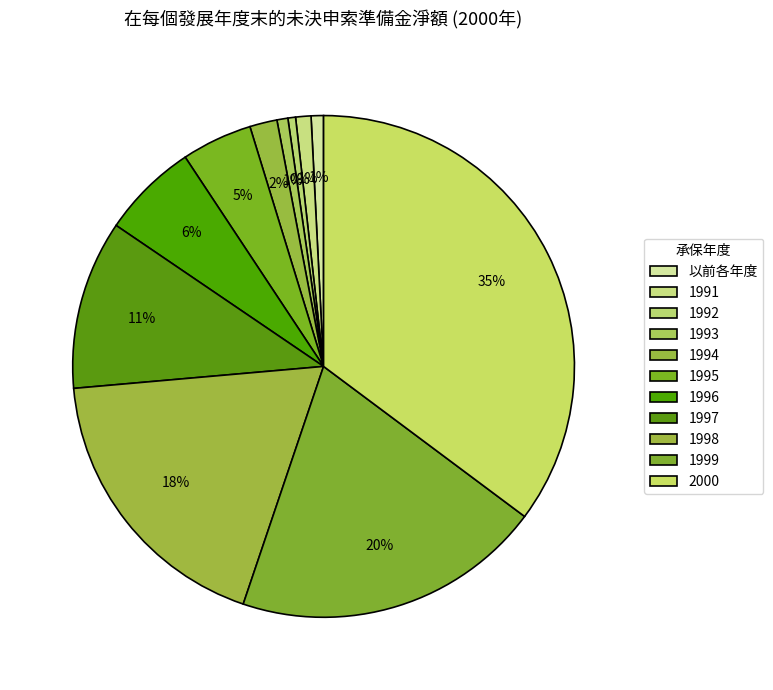

True or false: 1994 accounts for 2% of the total.

True